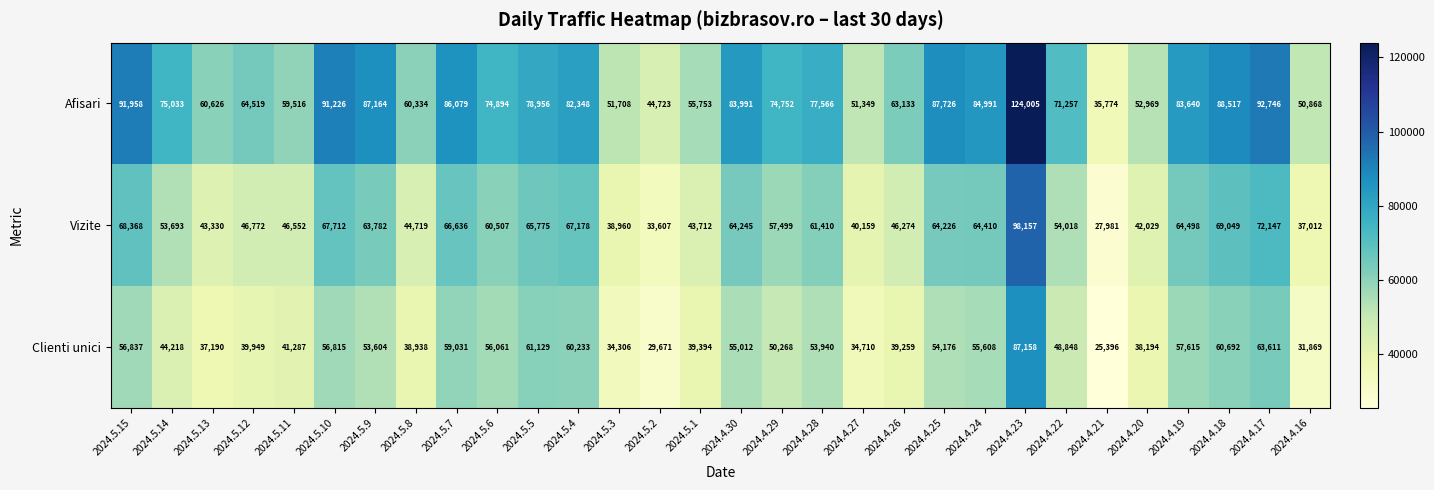

Where is Clienti unici nearest to the value 56277?

2024.5.6